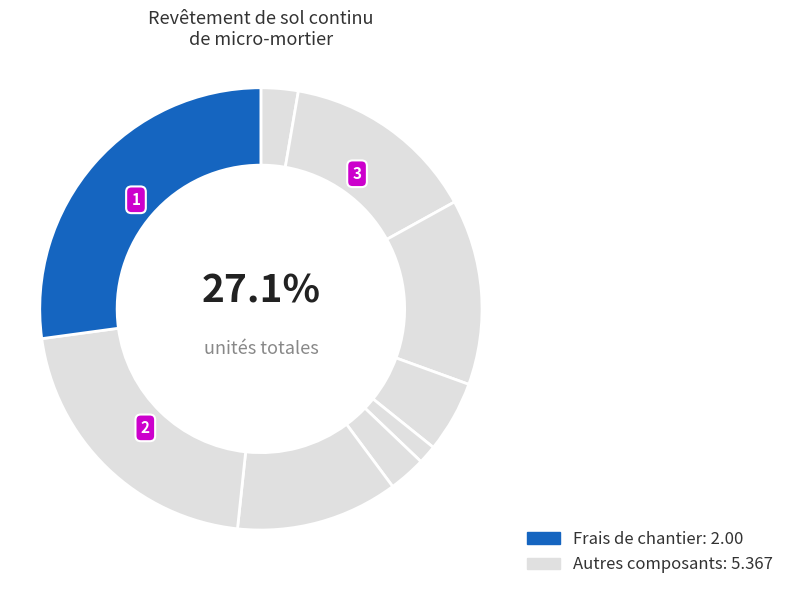

Does any single category account for the majority?

No